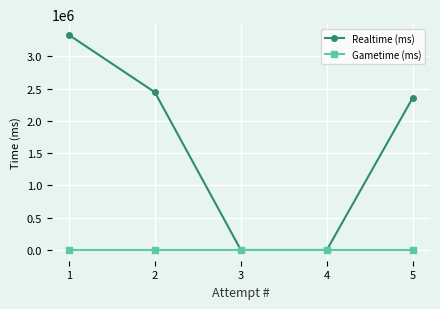

True or false: Realtime (ms) has more than 1 points higher than both neighbors.

False